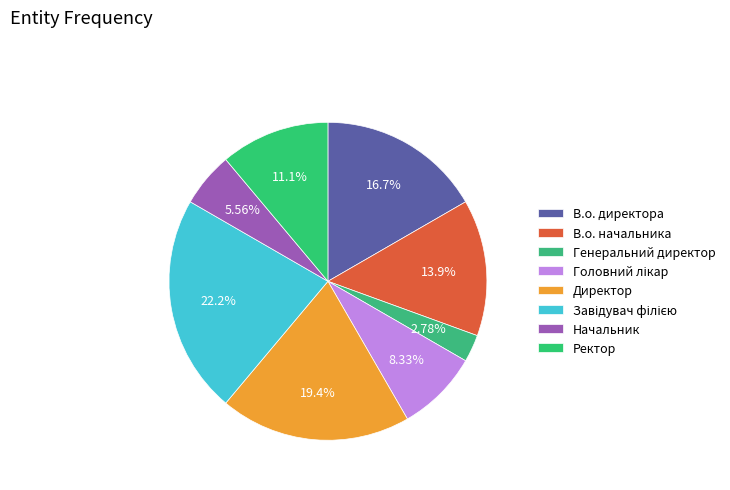

How many slices are in this pie chart?

8